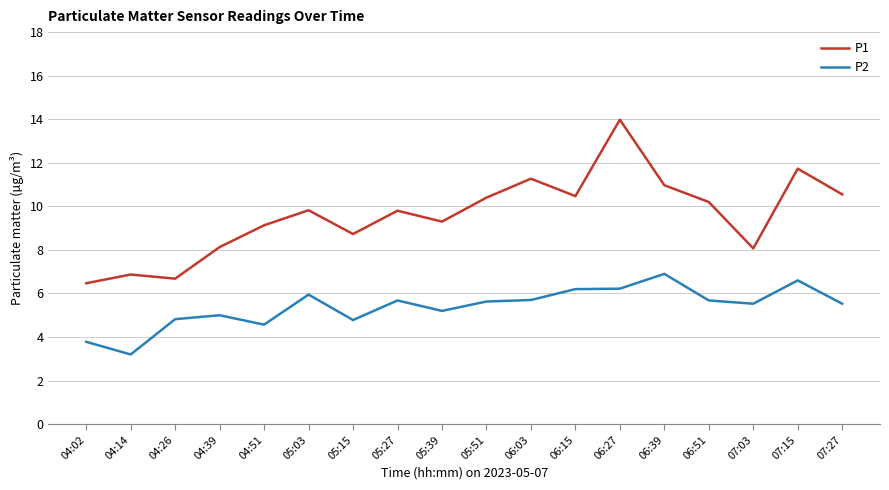

Which series has the widest spread of values?

P1